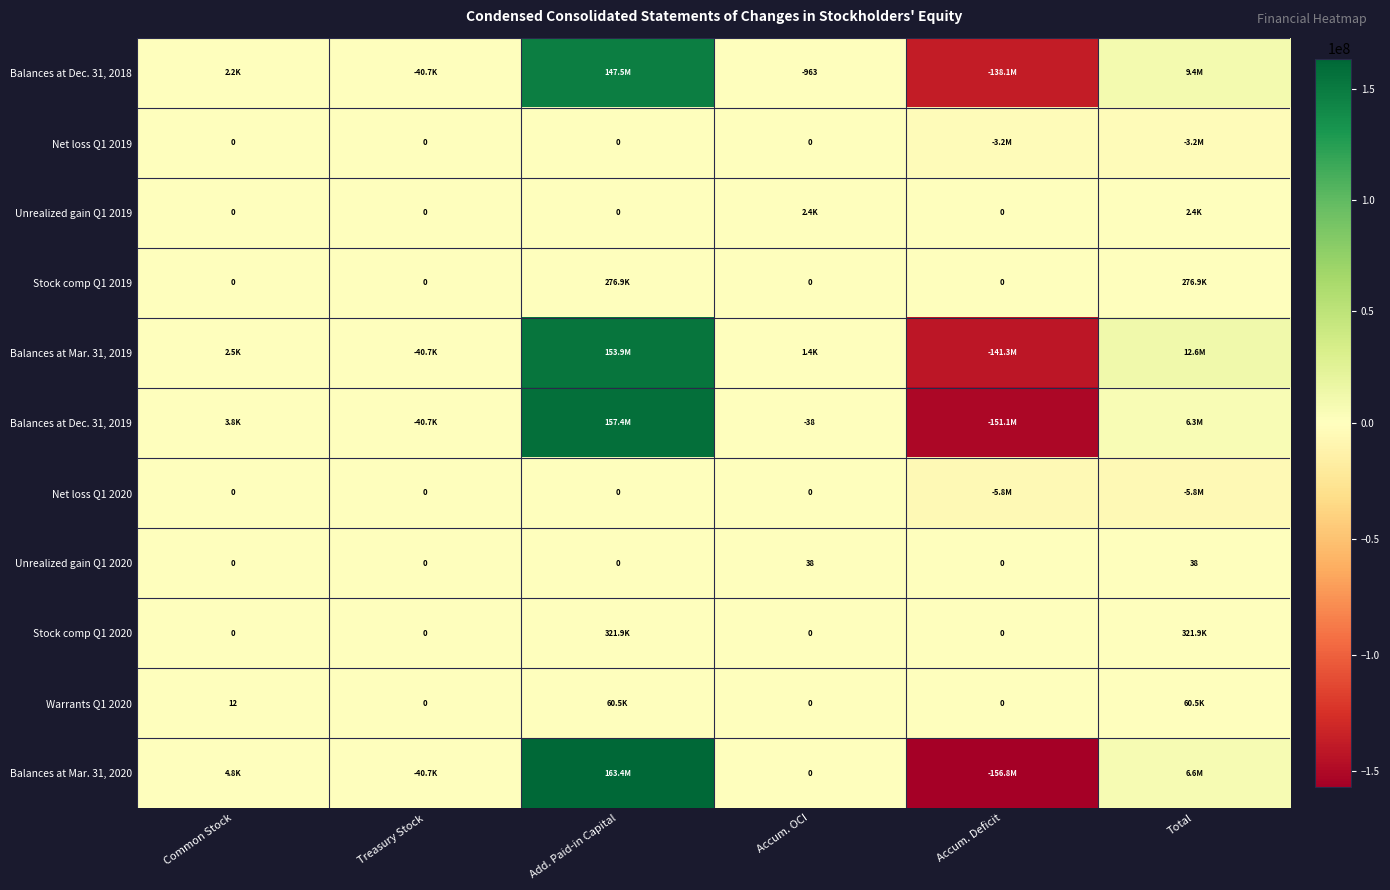

Which series has the widest spread of values?

Balances at Mar. 31, 2020